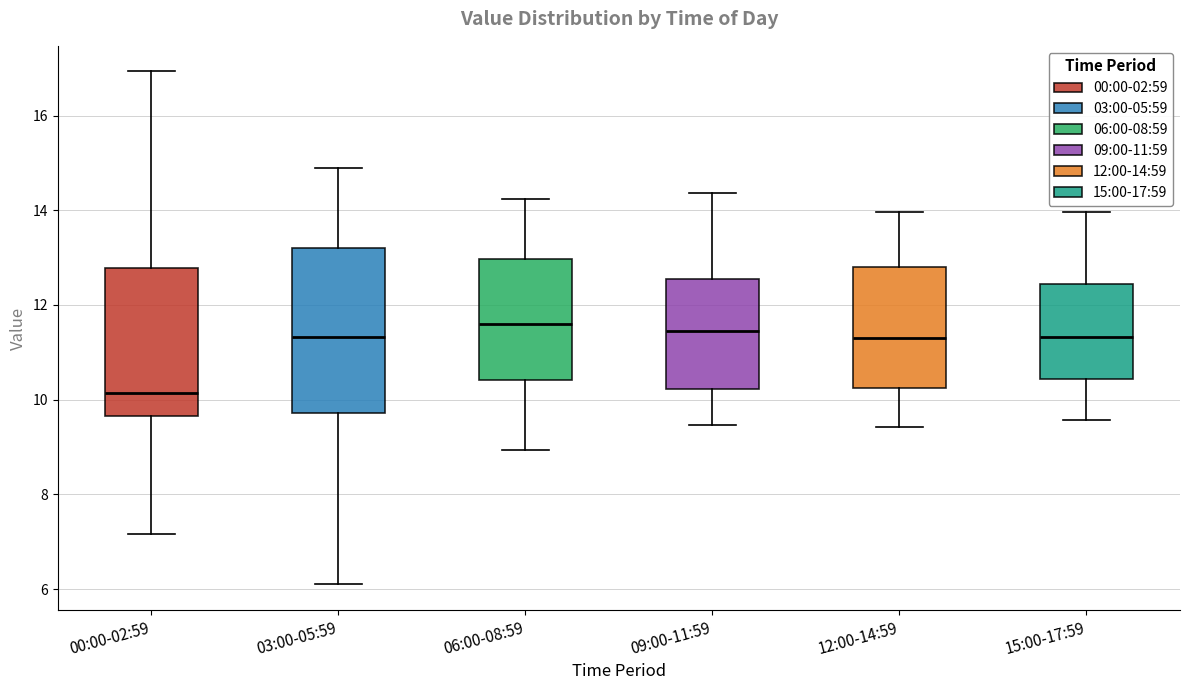

Reading left to right, read every box against the y-axis: the position of its median line, the range the box covers, and the ends of its whiskers. The values are not printed on the chart, so give them approximately, as read against the axis.

00:00-02:59: median 10.2, box 9.6 to 12.8, whiskers 7.2 to 17.0
03:00-05:59: median 11.4, box 9.8 to 13.2, whiskers 6.2 to 15.0
06:00-08:59: median 11.6, box 10.4 to 13.0, whiskers 9.0 to 14.2
09:00-11:59: median 11.4, box 10.2 to 12.6, whiskers 9.4 to 14.4
12:00-14:59: median 11.4, box 10.2 to 12.8, whiskers 9.4 to 14.0
15:00-17:59: median 11.4, box 10.4 to 12.4, whiskers 9.6 to 14.0